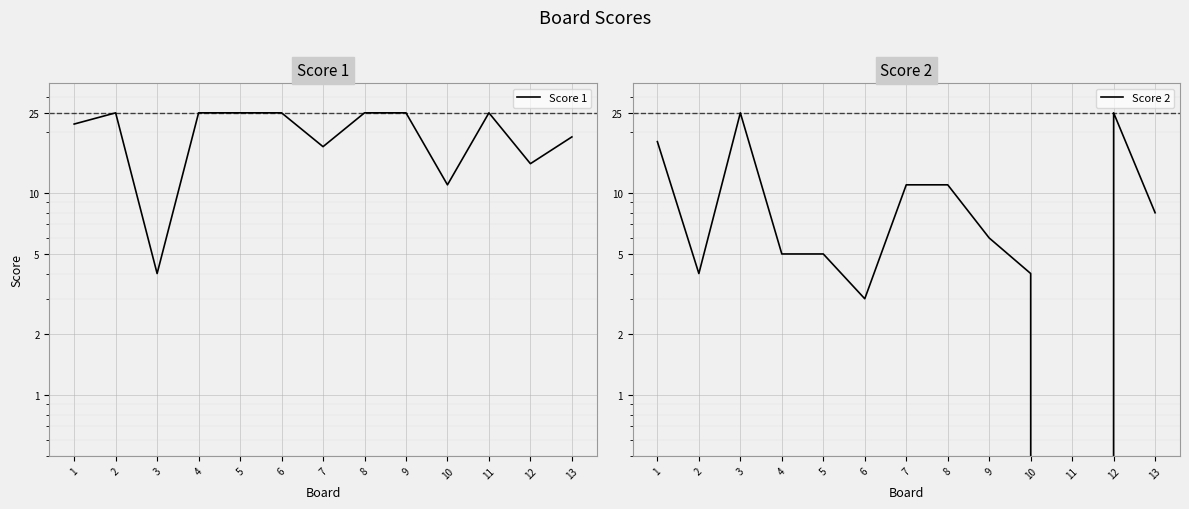

What is the difference between the second highest and second lowest values in the Score 1 series?

14